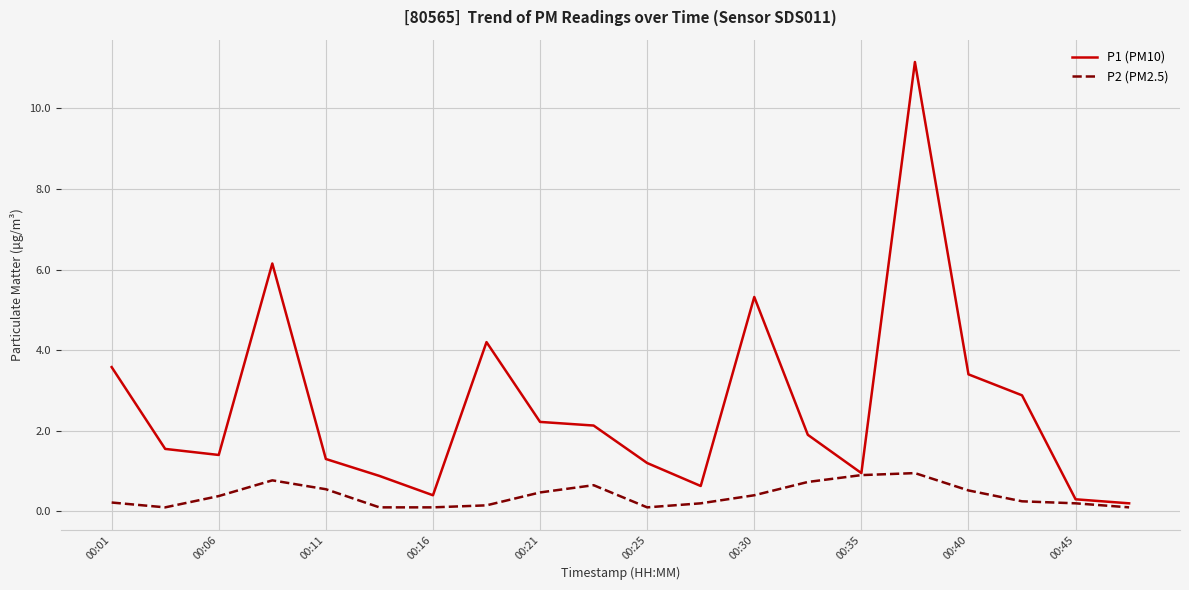

Which series has the largest range (max minus min)?

P1 (PM10)